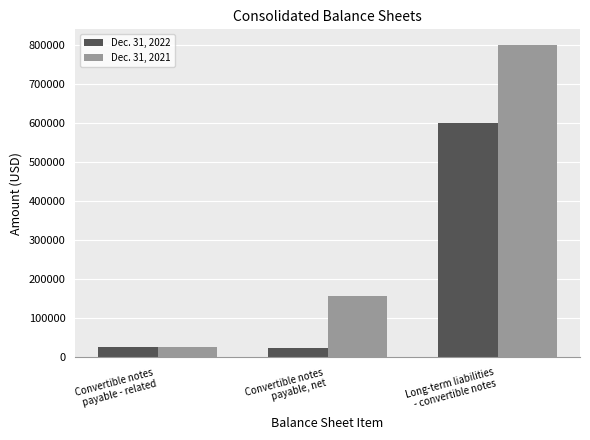

Are the bars horizontal?

No